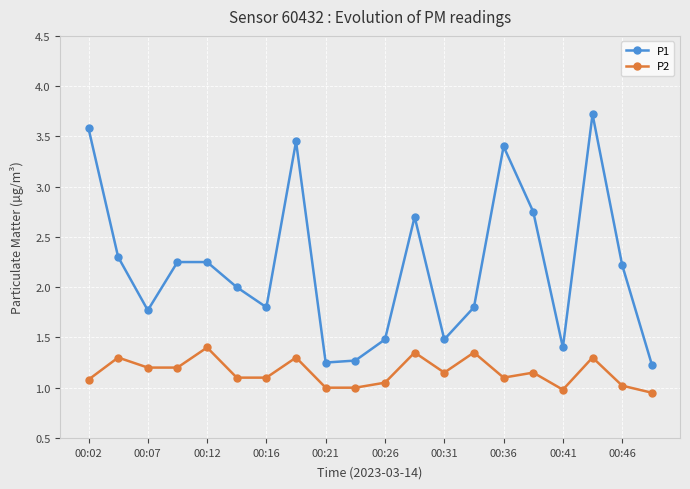

Count the number of categories in the chart.

20